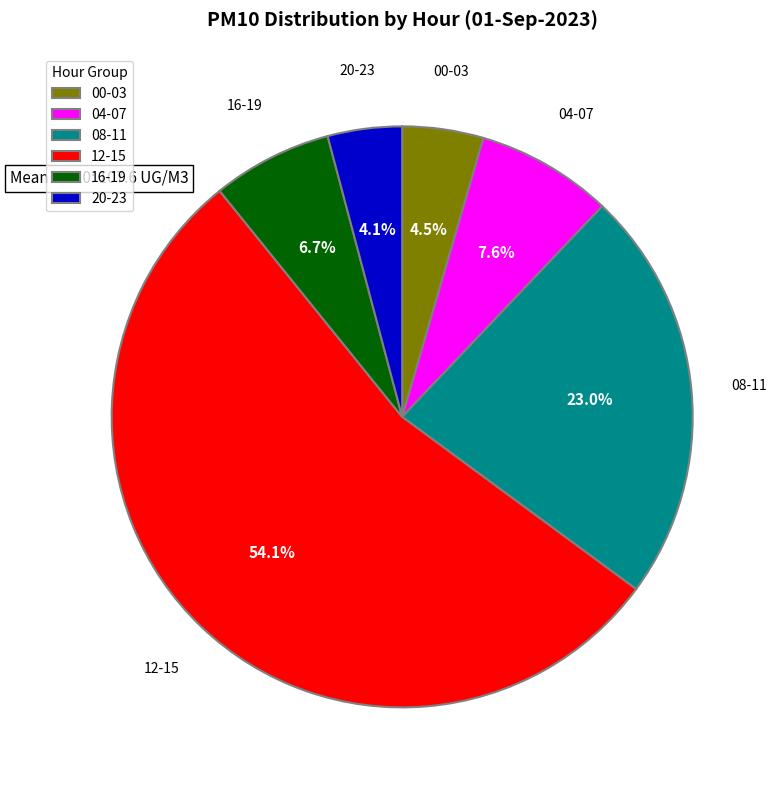

How many slices are in this pie chart?

6